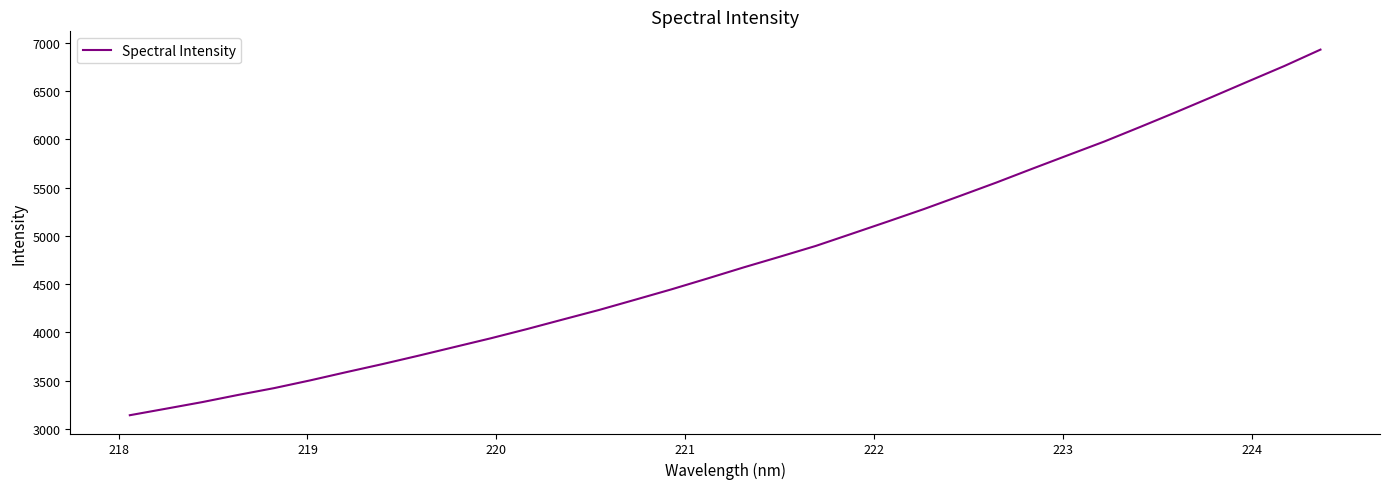

What is the greatest value displayed?

6929.4